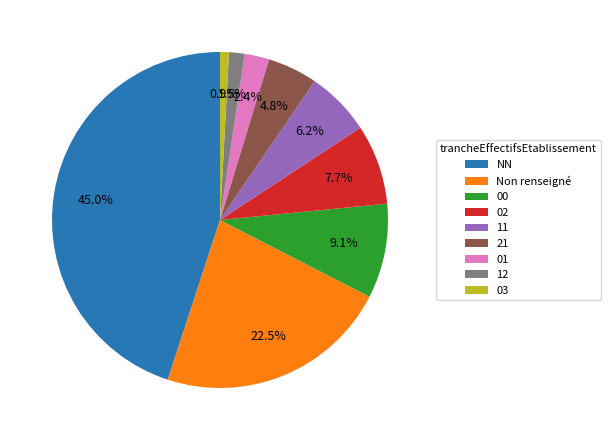

What is the ratio of the value at 01 to the value at 11?

0.4